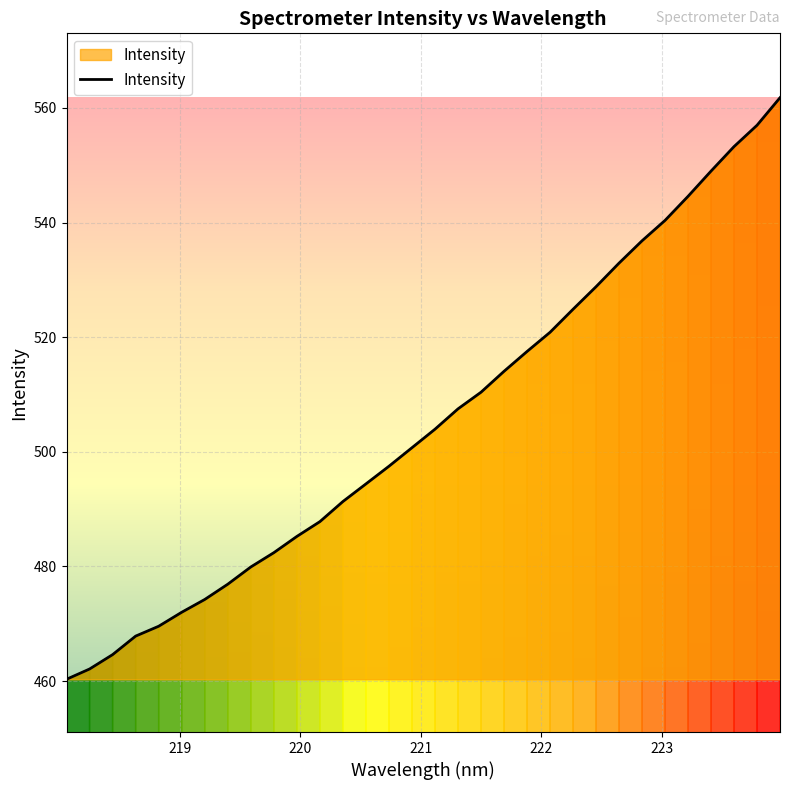

What is the smallest value displayed?

460.3